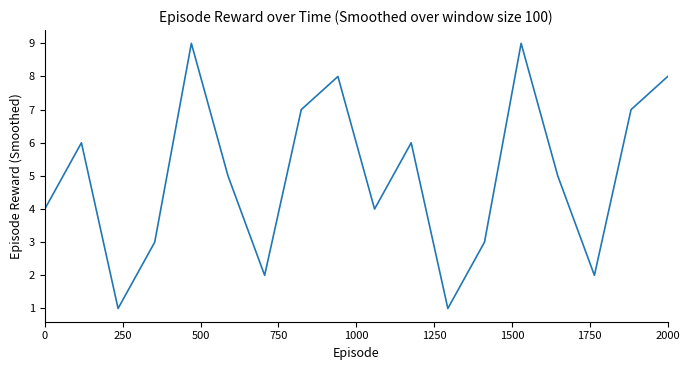

Reading left to right, extract all data points from this chart.

4	6	1	3	9	5	2	7	8	4	6	1	3	9	5	2	7	8